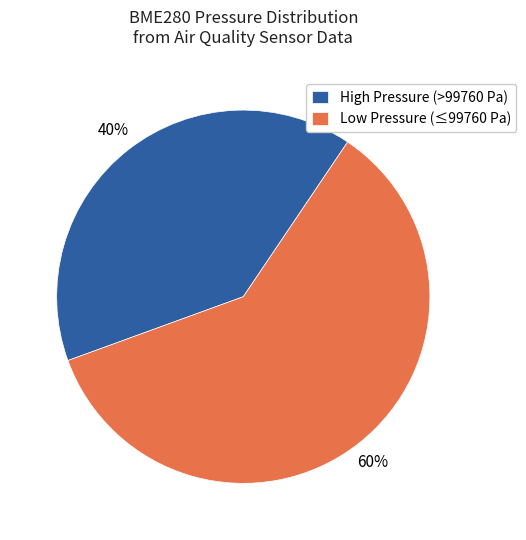

To the nearest percent, what portion does High Pressure (>99760 Pa) represent?

40%